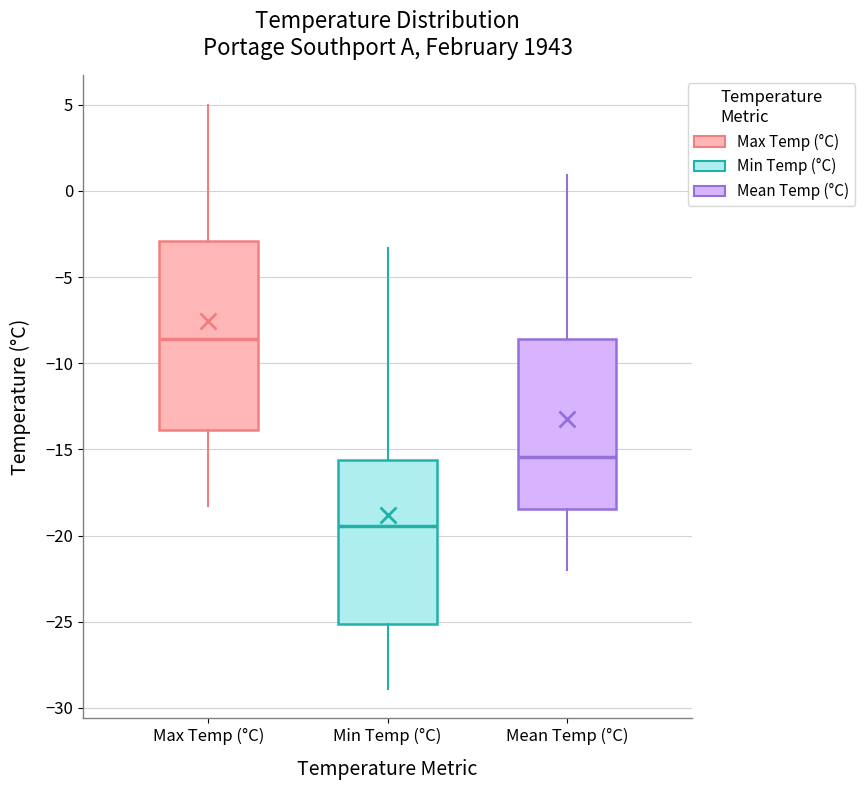

Reading left to right, transcribe this box plot: for each box, give where its median line is, the range the box spans, and where its two whiskers end, as read against the y-axis. The values are not printed on the chart, so give them approximately, as read against the axis.

Max Temp (°C): median -8.5, box -14.0 to -3.0, whiskers -18.5 to 5.0
Min Temp (°C): median -19.5, box -25.0 to -15.5, whiskers -29.0 to -3.5
Mean Temp (°C): median -15.5, box -18.5 to -8.5, whiskers -22.0 to 1.0